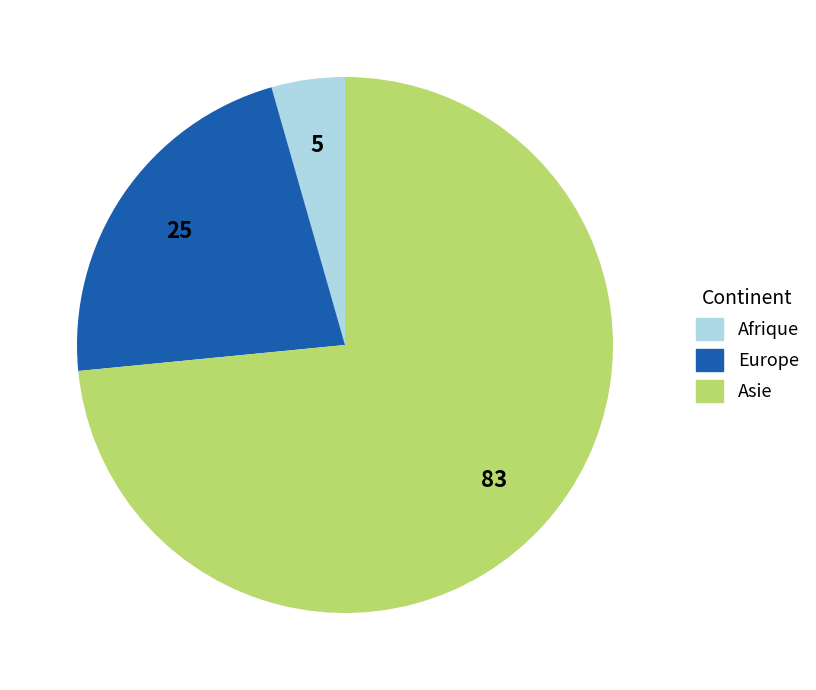

Is there a majority slice in this chart?

Yes